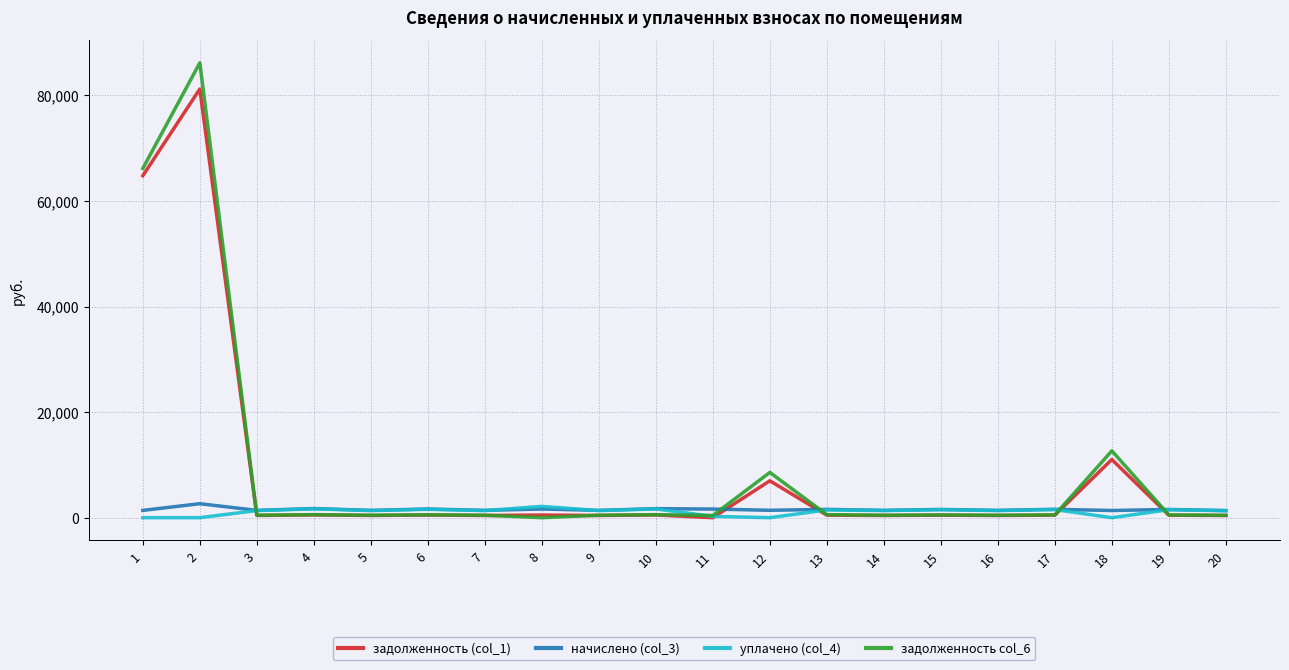

Is the value of начислено (col_3) at 11 greater than the value of задолженность (col_1) at 1?

No